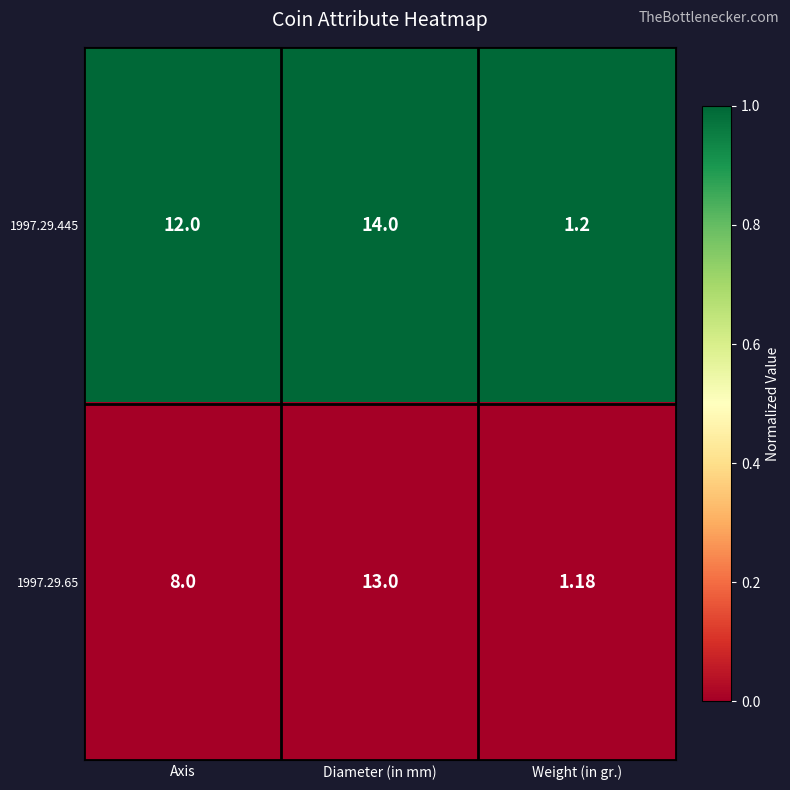

List the labels in order of 1997.29.65 value, largest first.

Diameter (in mm), Axis, Weight (in gr.)